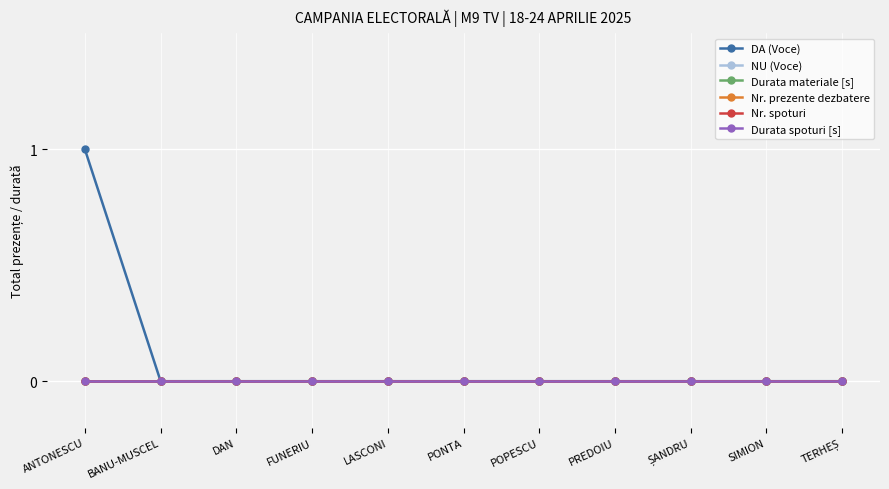

What is the total value across all series at ANTONESCU?

1